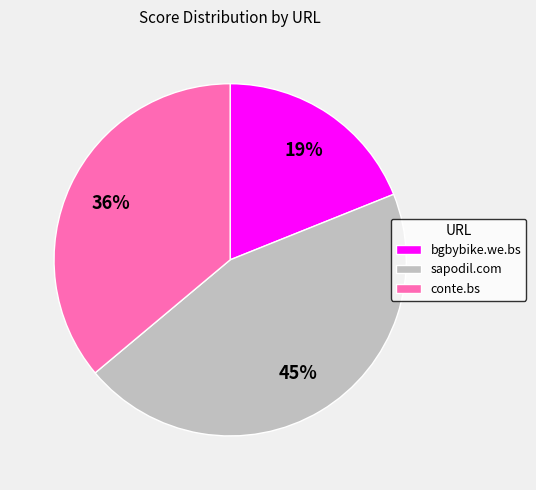

How many slices are in this pie chart?

3